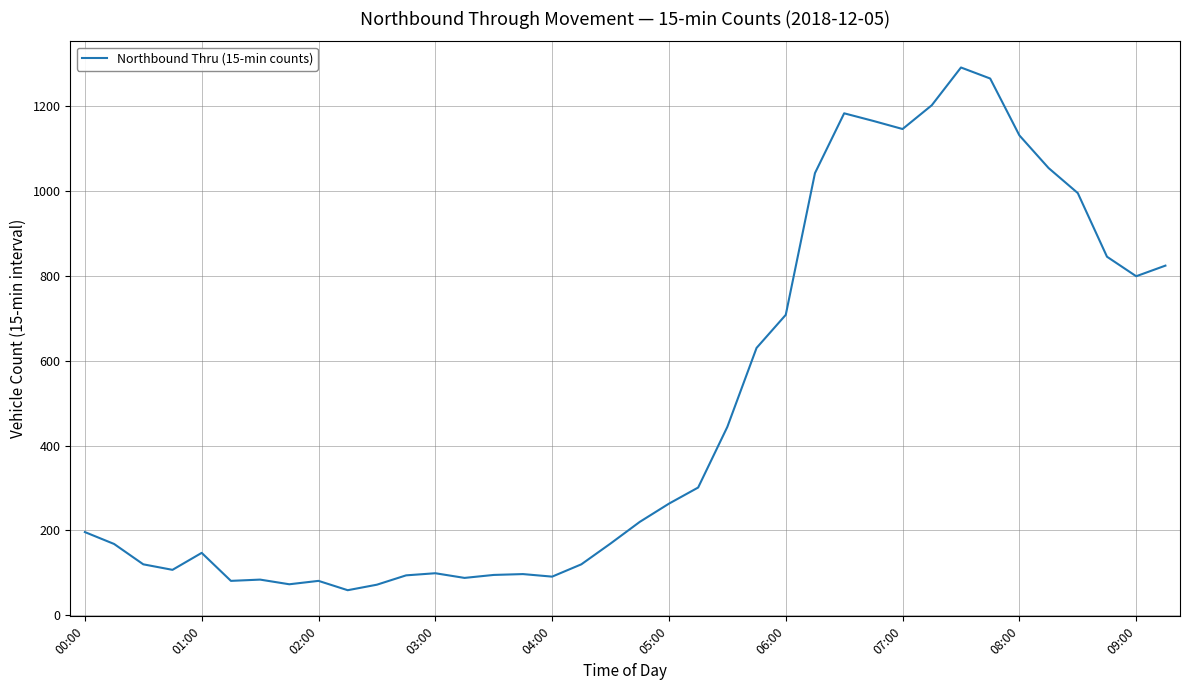

What is the difference between the maximum and minimum values?

1232